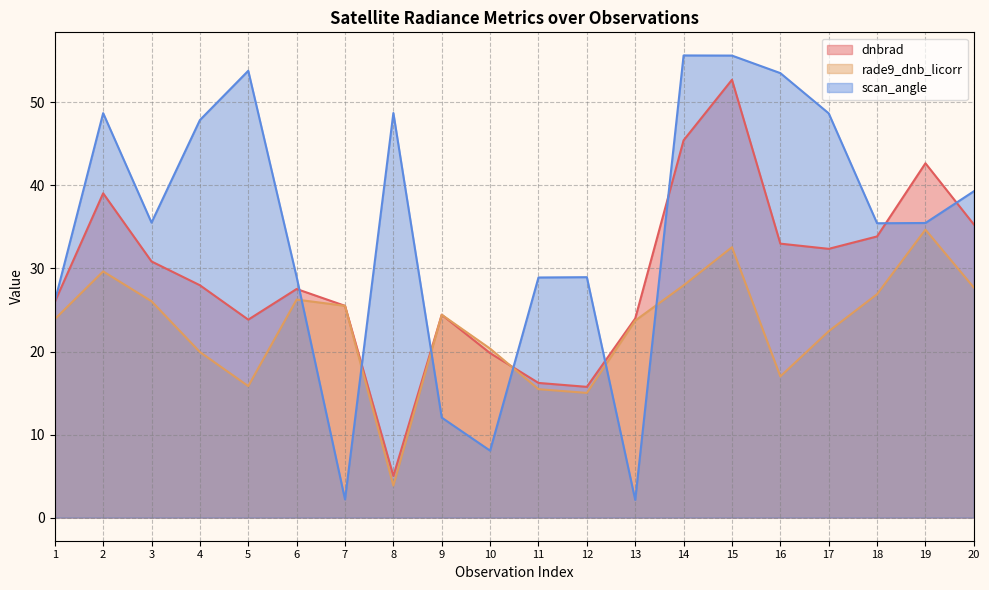

Between 5 and 3, which is larger?

3